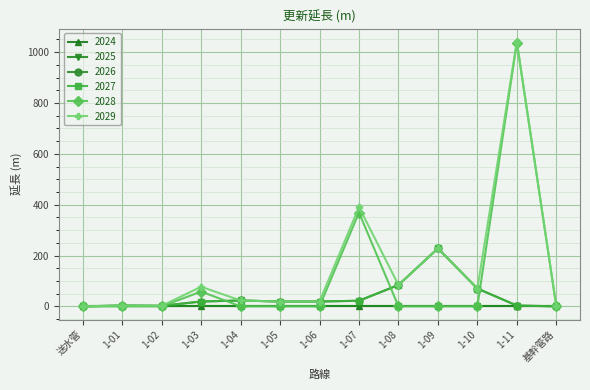

Is this an area chart (filled region under the line)?

No